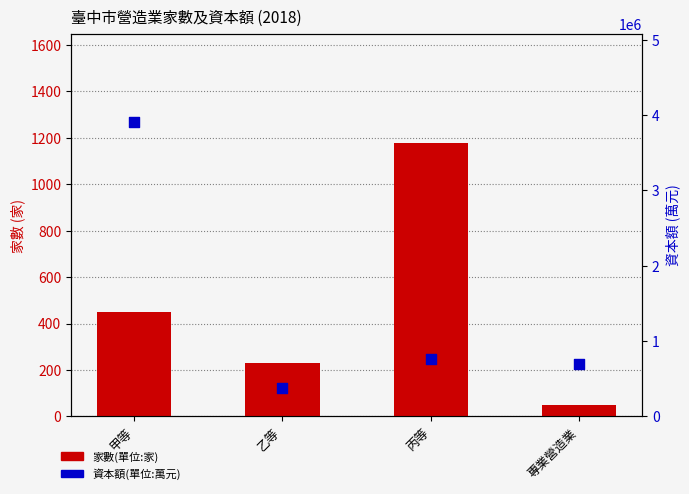

What is the total value across all series at 甲等?

3909776